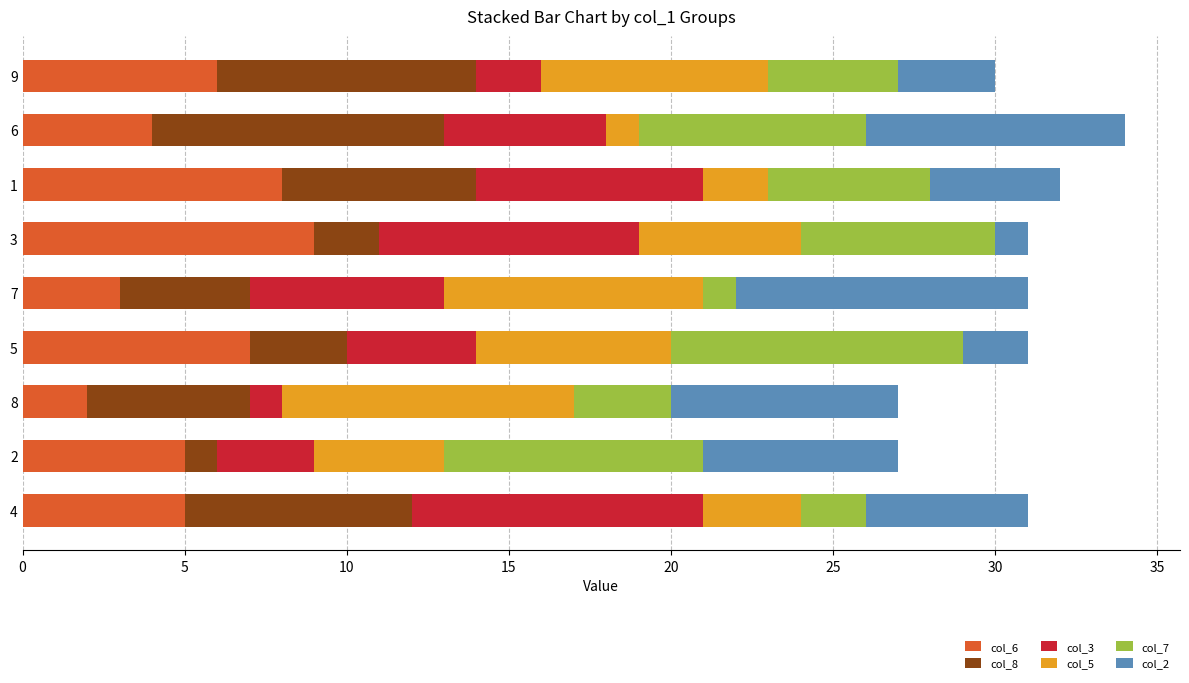

True or false: col_6 has a value of 5 at 1.

False